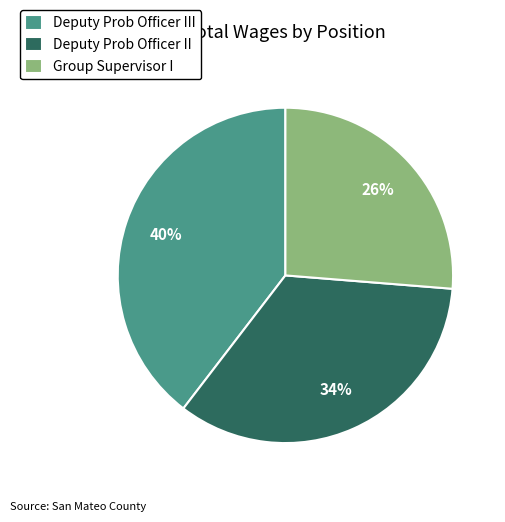

Is the sum of Deputy Prob Officer II and Group Supervisor I greater than half?

Yes